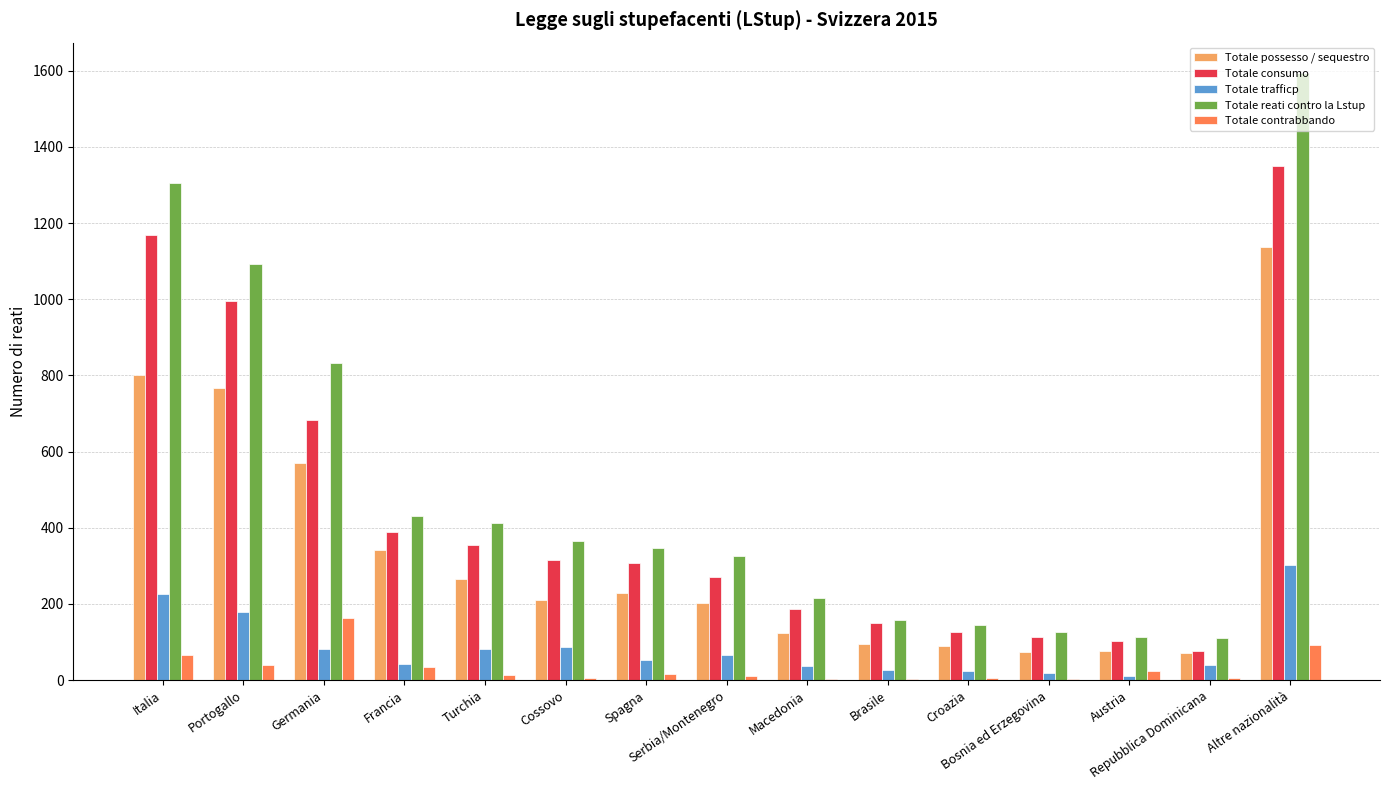

What is the difference between the Totale trafficp values at Italia and Portogallo?

46